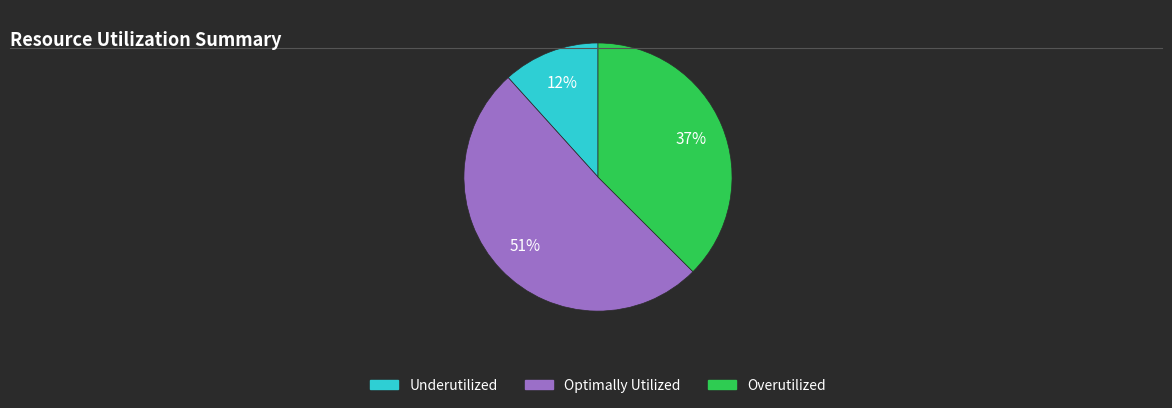

Approximately how many times larger is the value at Underutilized compared to Overutilized?

0.3